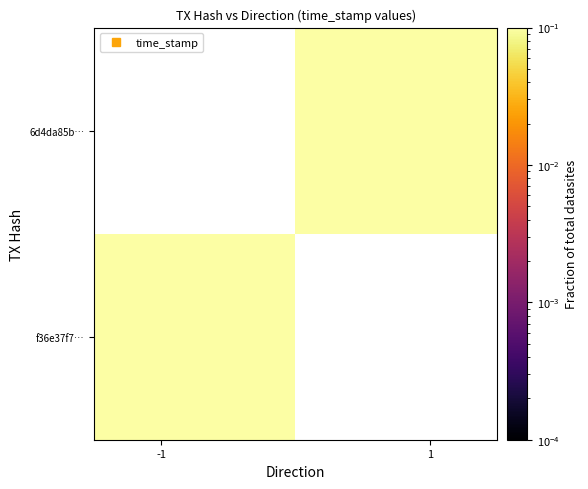

How many values in the 6d4da85b… series exceed 0?

1